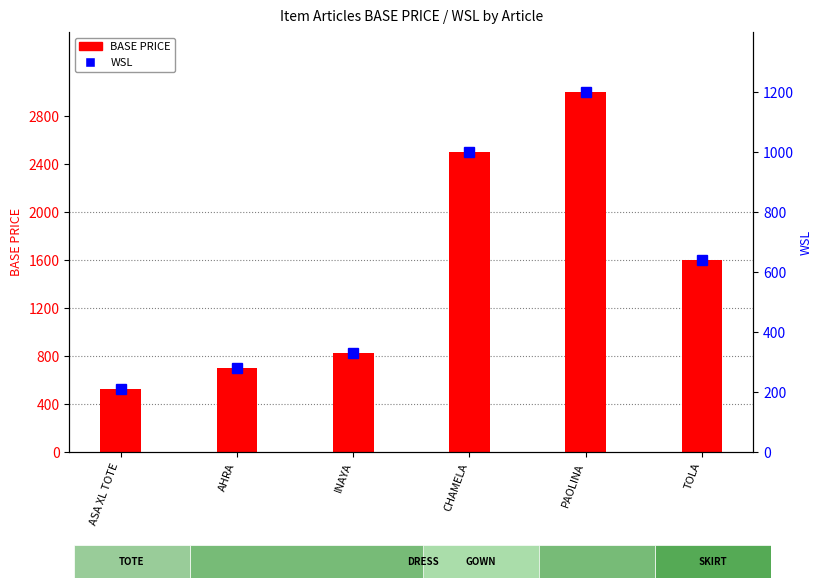

What is the minimum value shown in the chart?

211